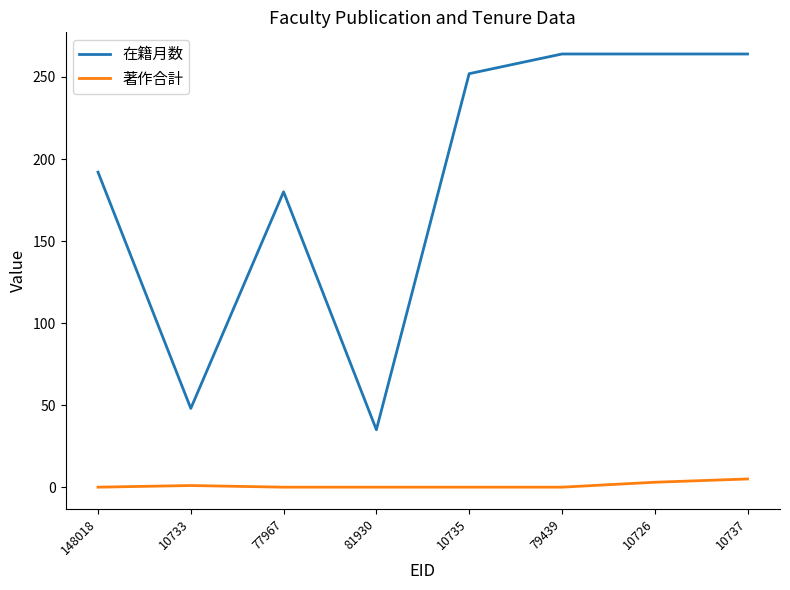

What is the difference between the maximum and minimum values in the 在籍月数 series?

229